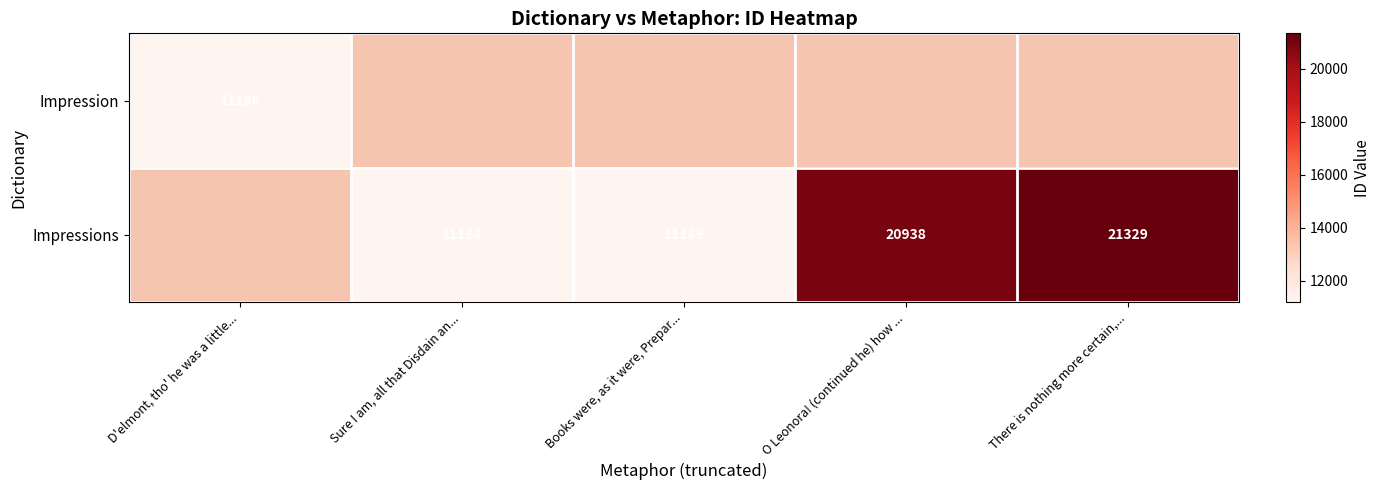

True or false: Impressions has a value of 19132 at Books were, as it were, Prepar....

False